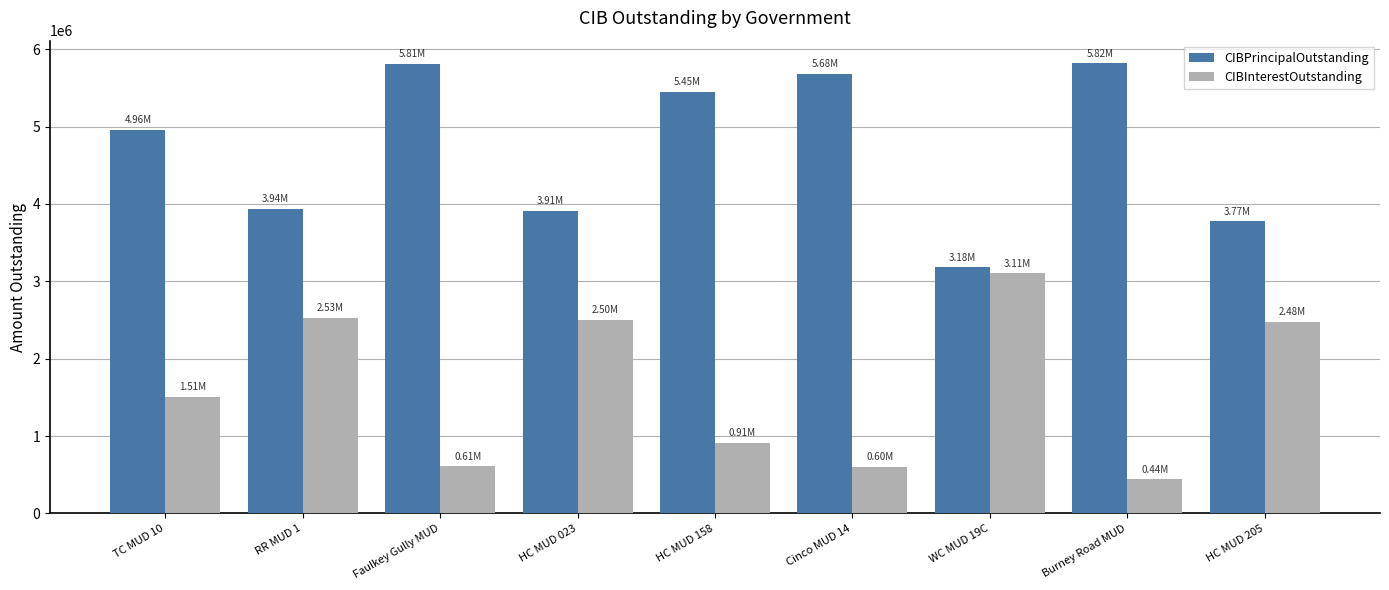

Which series has the largest total across all categories?

CIBPrincipalOutstanding